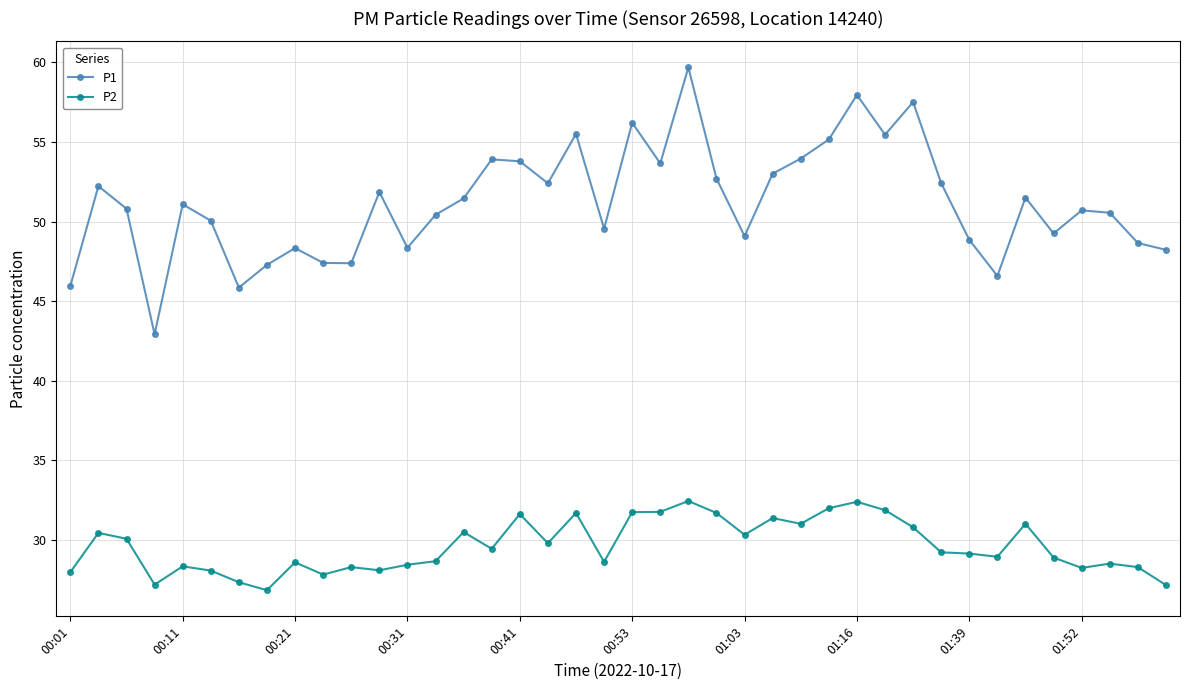

What is the maximum value for P2?

32.5